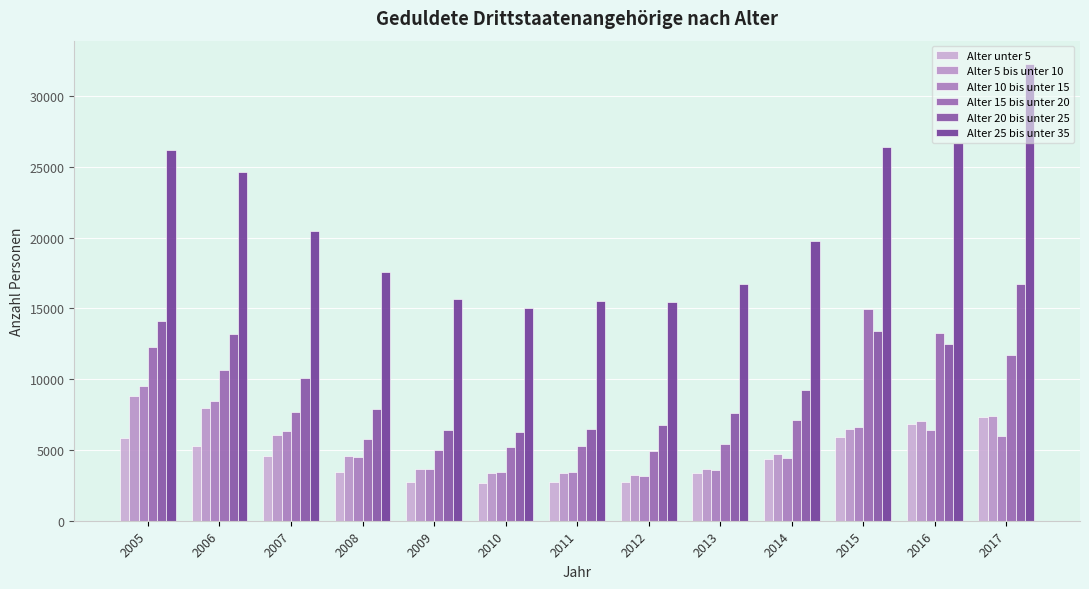

Rank the series at 2013 from lowest to highest value.

Alter unter 5, Alter 10 bis unter 15, Alter 5 bis unter 10, Alter 15 bis unter 20, Alter 20 bis unter 25, Alter 25 bis unter 35